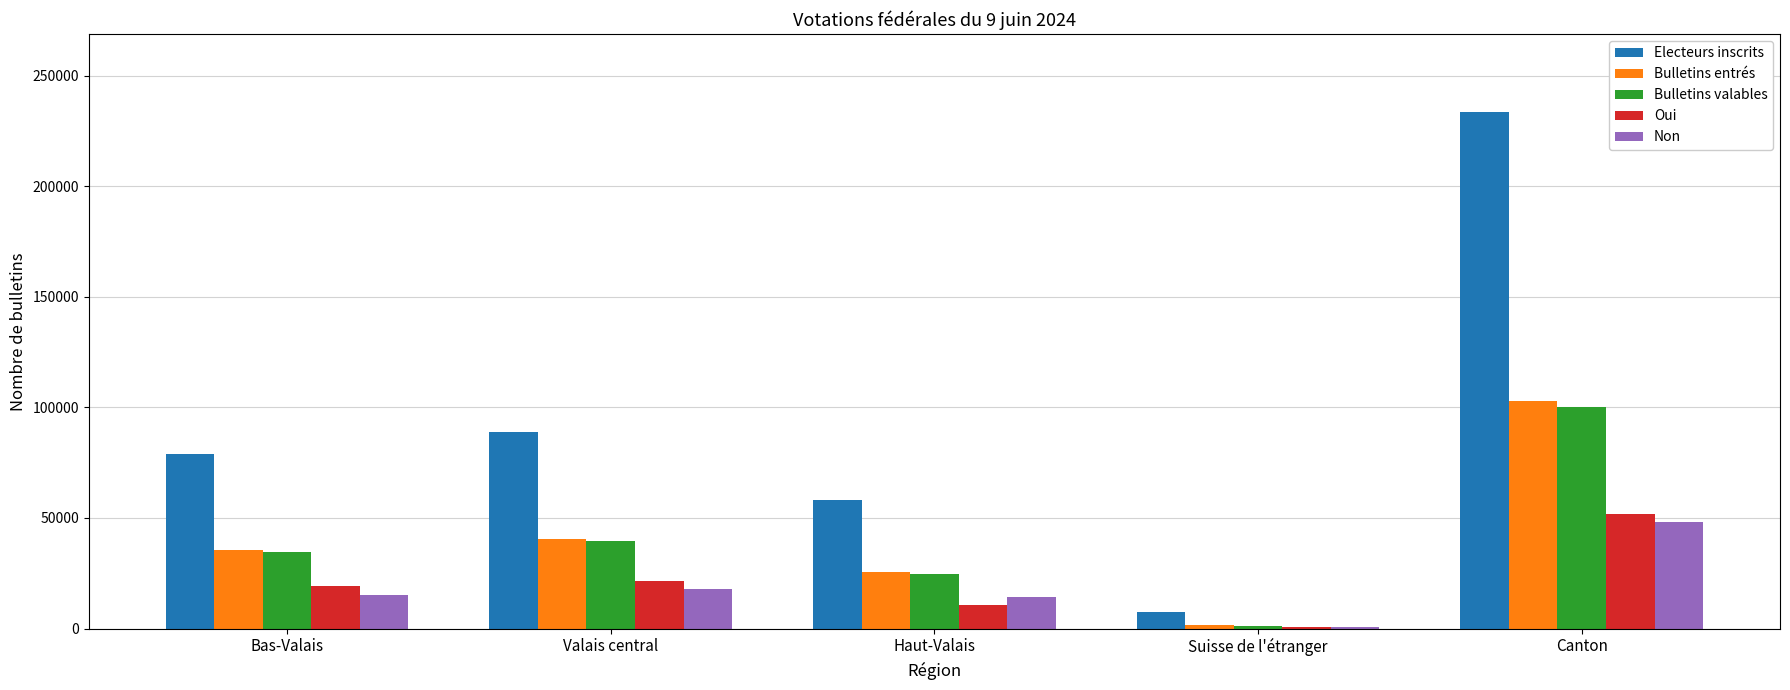

Which series has the largest total across all categories?

Electeurs inscrits